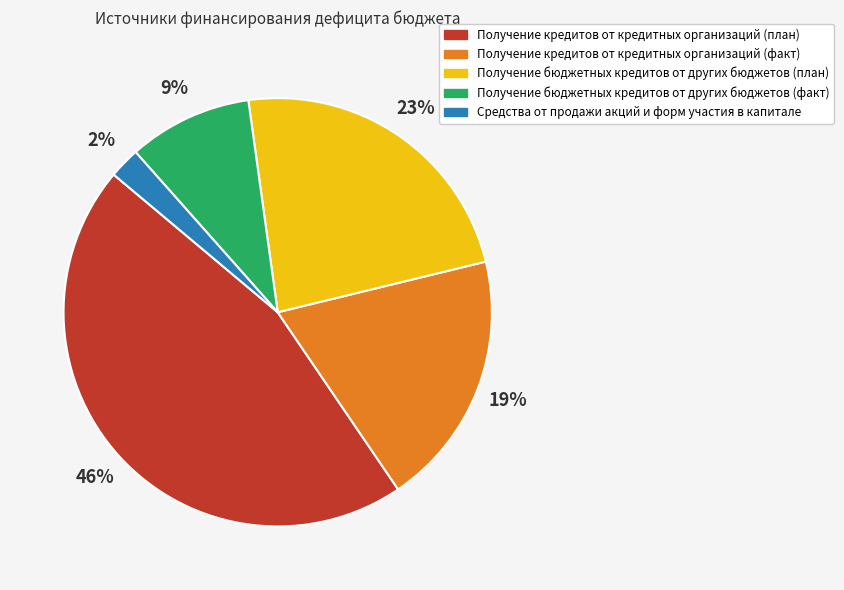

To the nearest percent, what is the average slice percentage?

20%